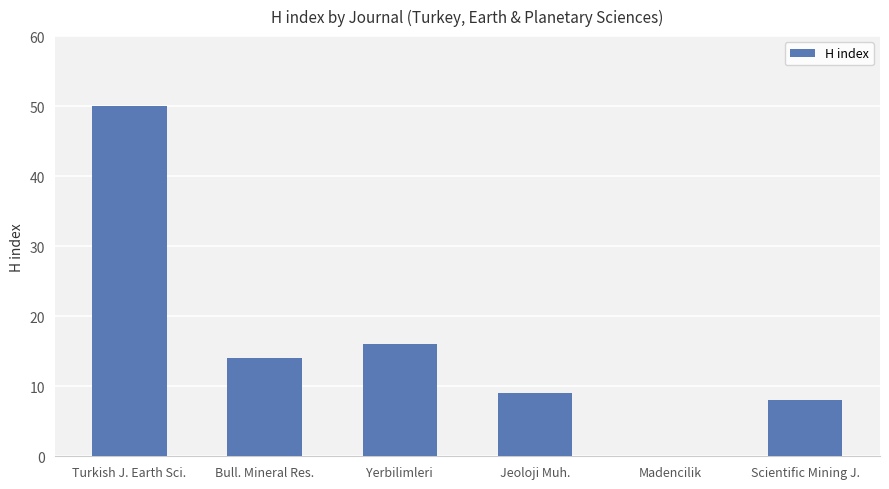

Reading left to right, extract all data points from this chart.

Turkish J. Earth Sci.=50	Bull. Mineral Res.=14	Yerbilimleri=16	Jeoloji Muh.=9	Madencilik=0	Scientific Mining J.=8